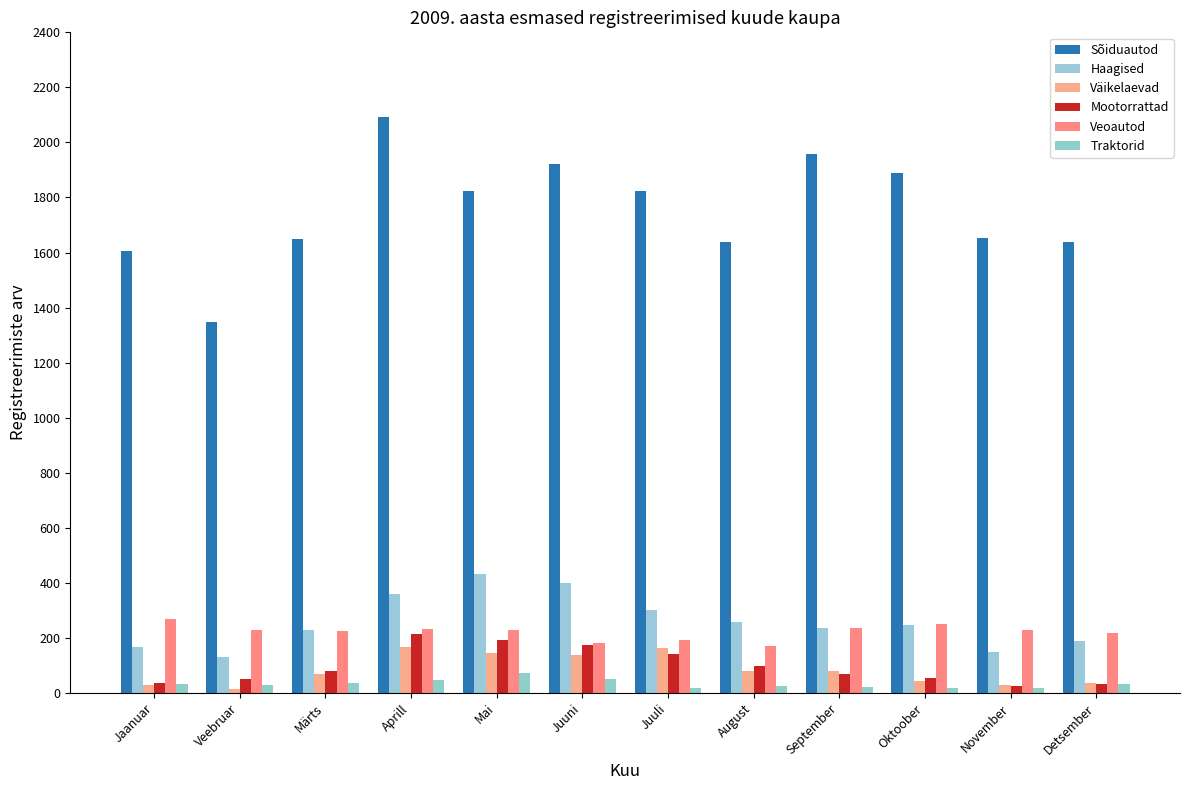

What is the total value across all series at Veebruar?

1803